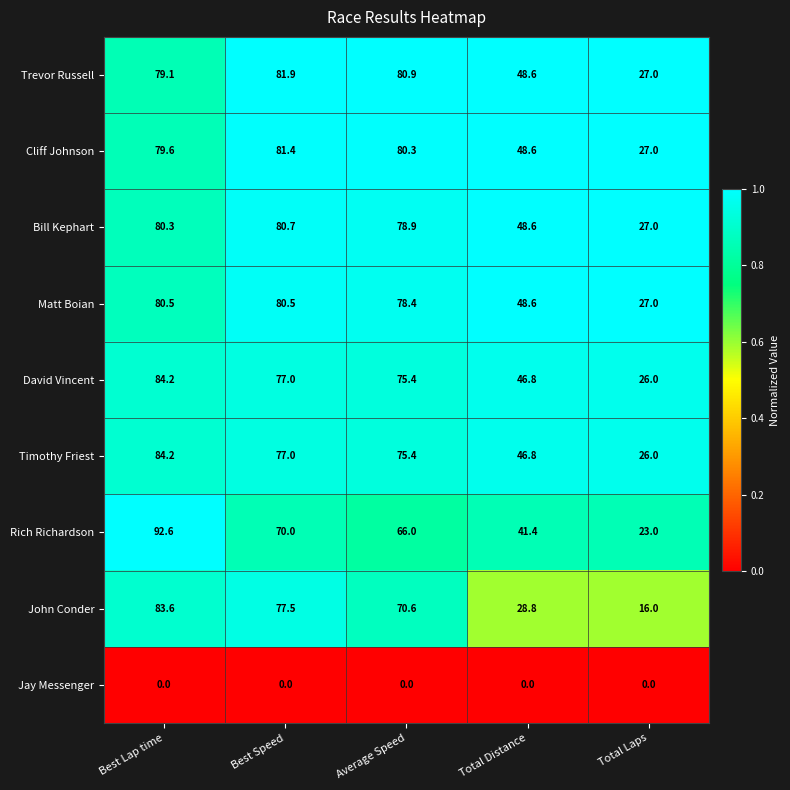

What is the sum of the David Vincent values at Best Lap time and Total Laps?

110.2